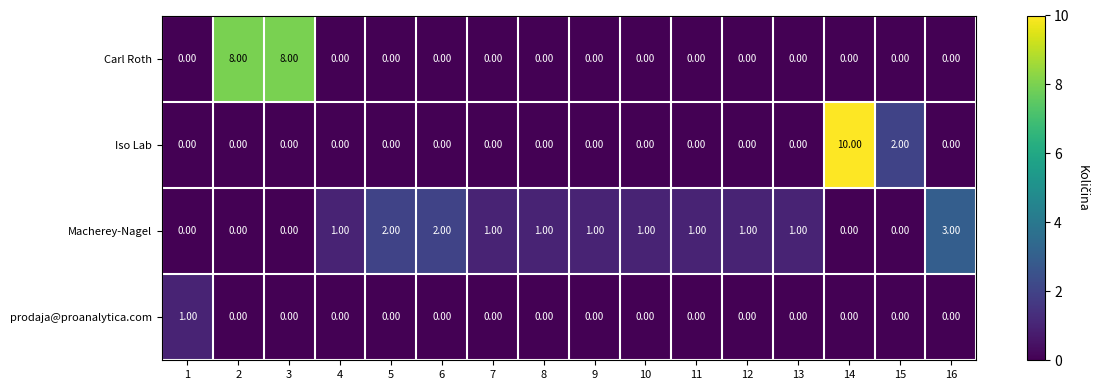

Rank the series by their maximum value, from lowest to highest.

prodaja@proanalytica.com, Macherey-Nagel, Carl Roth, Iso Lab